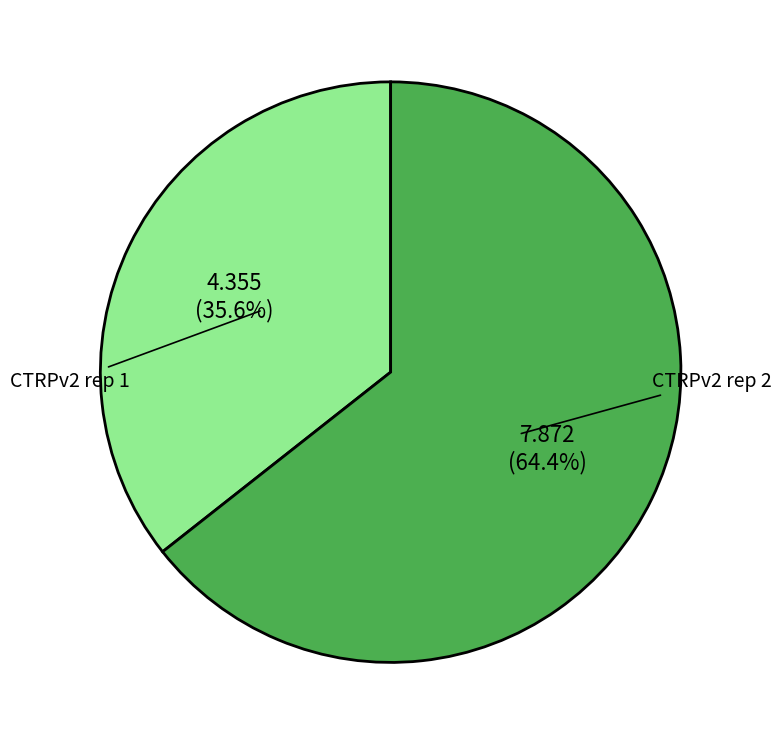

Is there any slice that represents more than half of the pie?

Yes